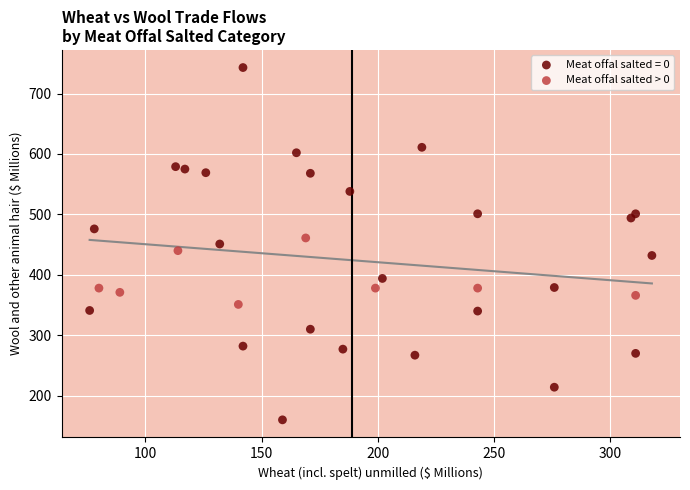

Which series has the widest spread of Y values?

Meat offal salted = 0